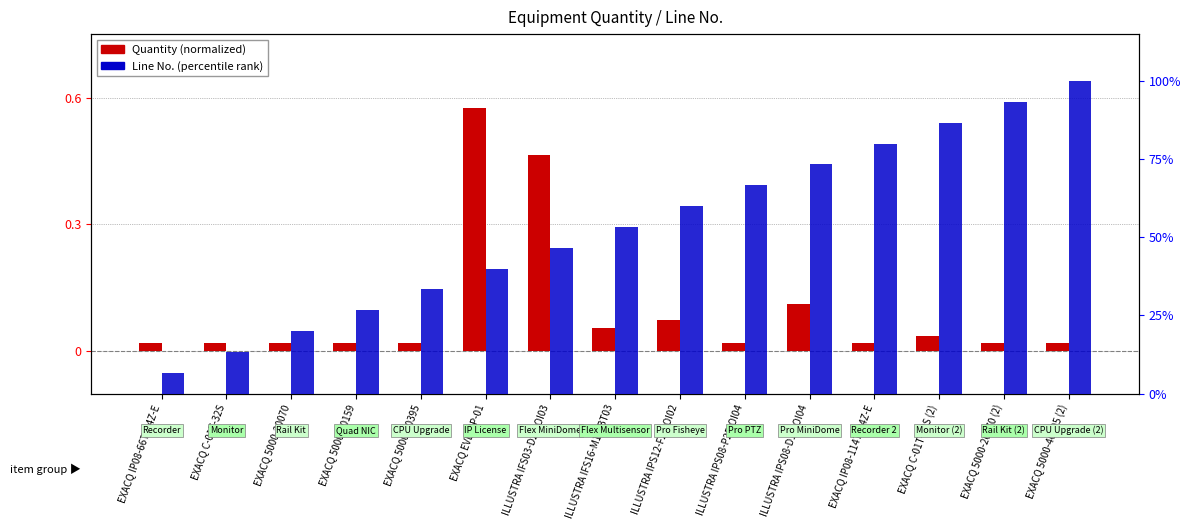

List the labels in order of Quantity (normalized) value, largest first.

EXACQ EVENIP-01, ILLUSTRA IFS03-D21-OI03, ILLUSTRA IPS08-D13-OI04, ILLUSTRA IPS12-F27-OI02, ILLUSTRA IFS16-M10-BT03, EXACQ C-01T-32S (2), EXACQ IP08-66T-R4Z-E, EXACQ C-01T-32S, EXACQ 5000-20070, EXACQ 5000-40159, EXACQ 5000-40395, ILLUSTRA IPS08-P25-OI04, EXACQ IP08-114T-R4Z-E, EXACQ 5000-20070 (2), EXACQ 5000-40395 (2)